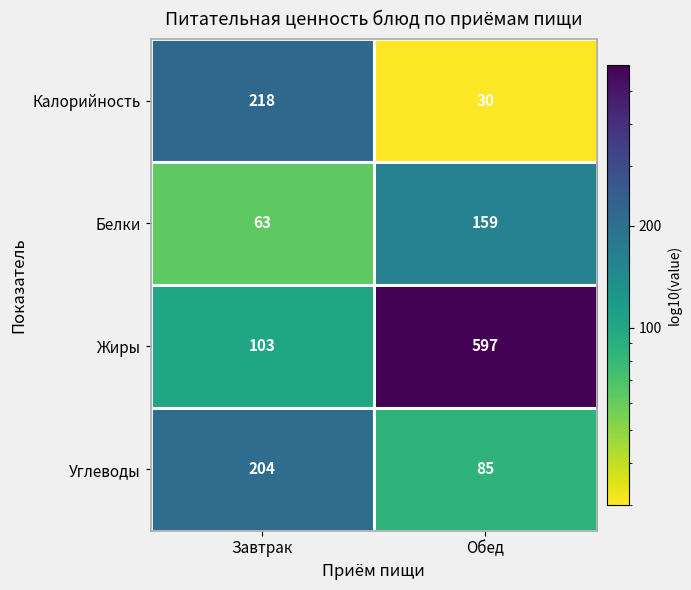

At which category is the sum across all series the highest?

Обед